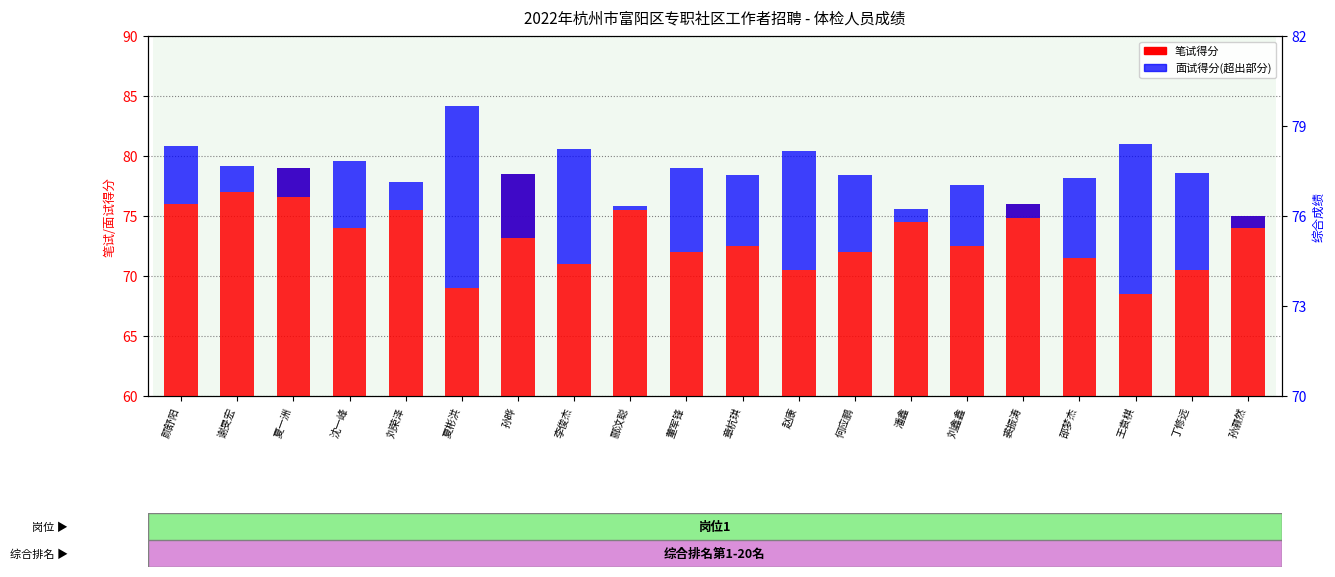

Which series has the widest spread of values?

面试得分(超出笔试部分)